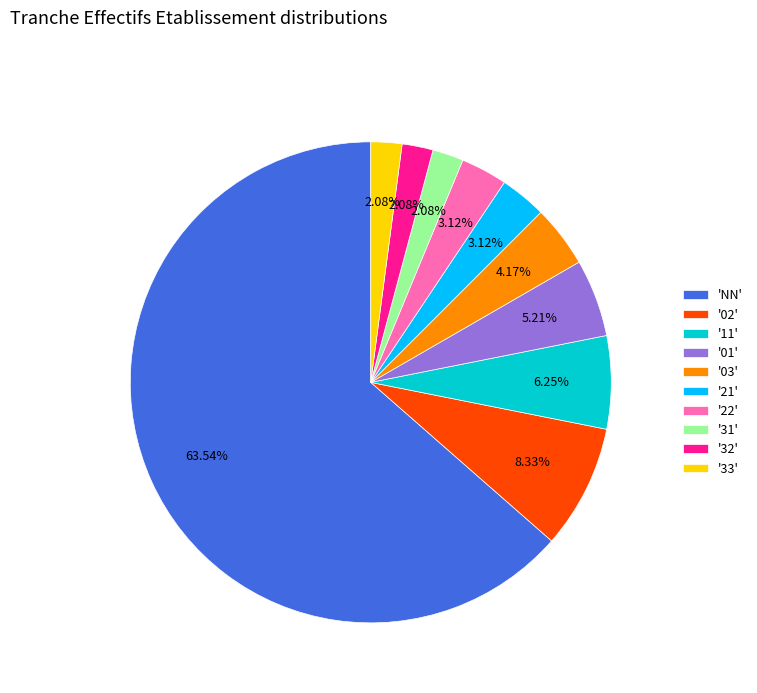

Approximately how many times larger is the value at '32' compared to '01'?

0.4